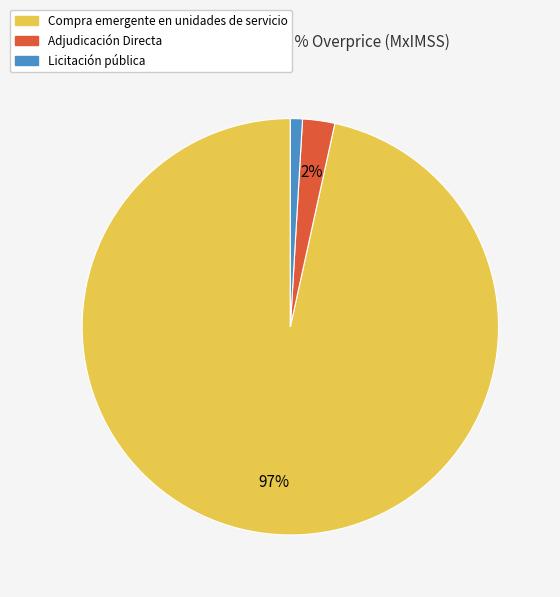

To the nearest percent, what portion does Adjudicación Directa represent?

2%